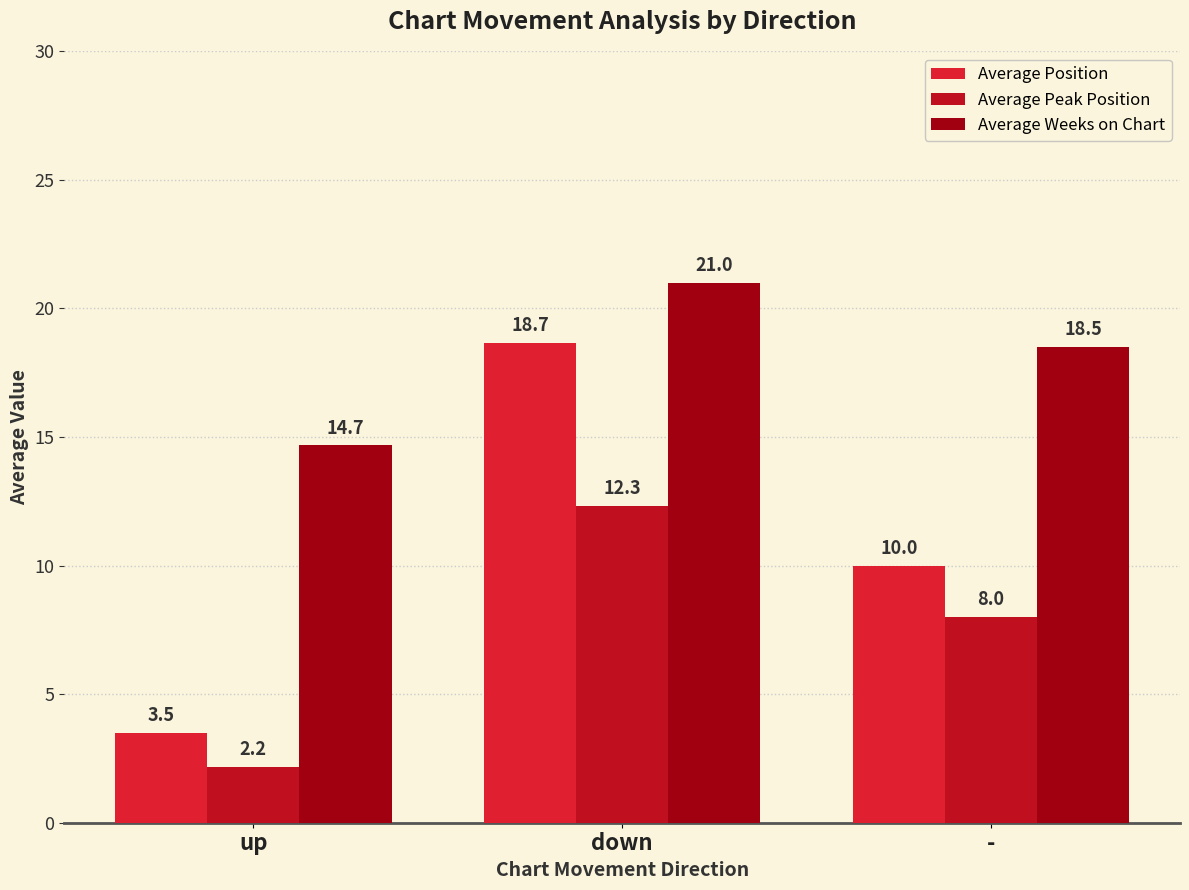

What is the maximum value shown in the chart?

21.0